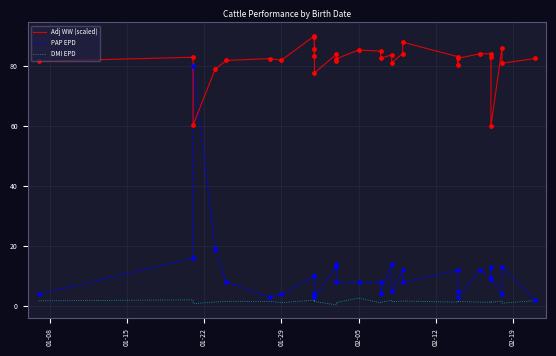

Which series has the largest Y range (max minus min)?

PAP EPD